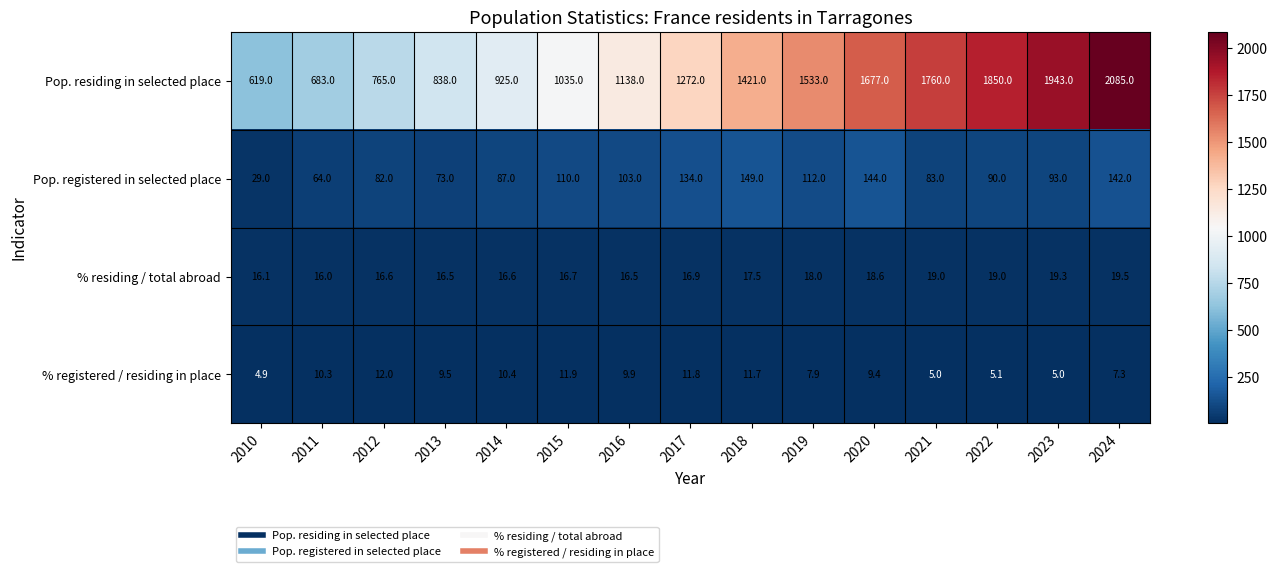

Read the % registered / residing in place value at 2012.

12.0